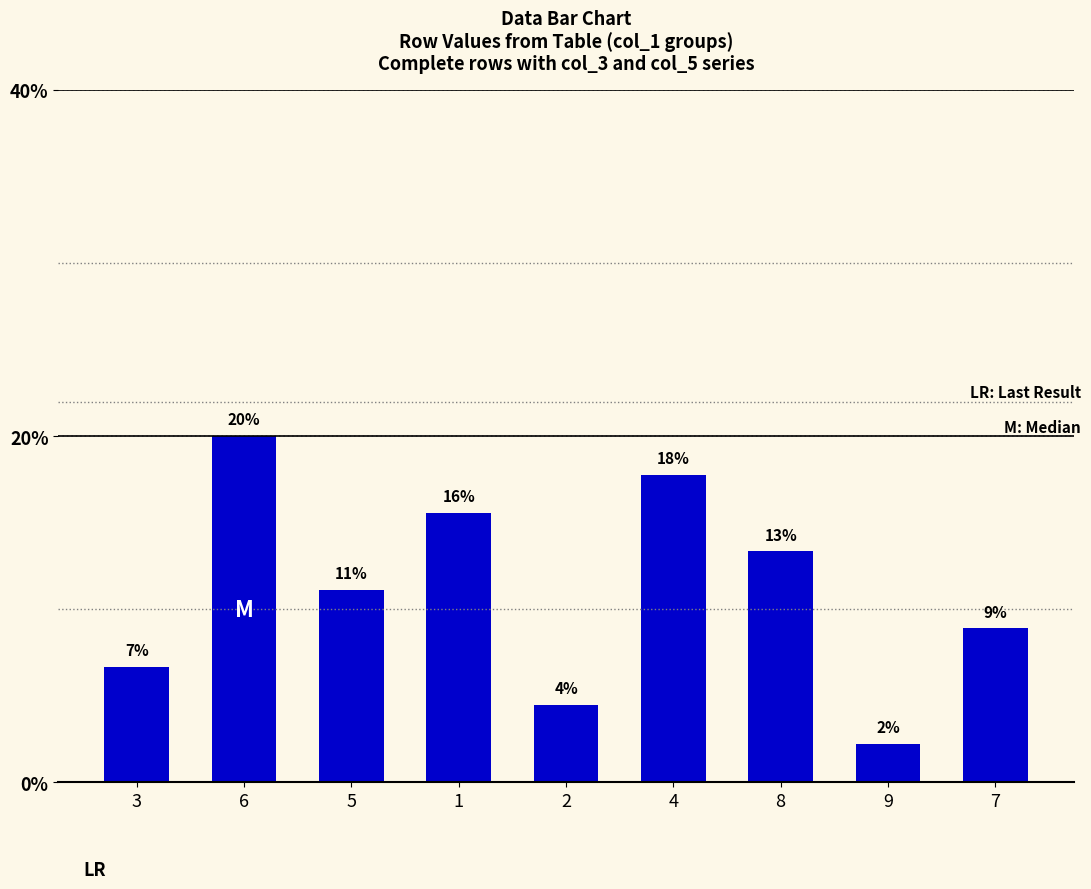

What is the maximum value shown in the chart?

20.0